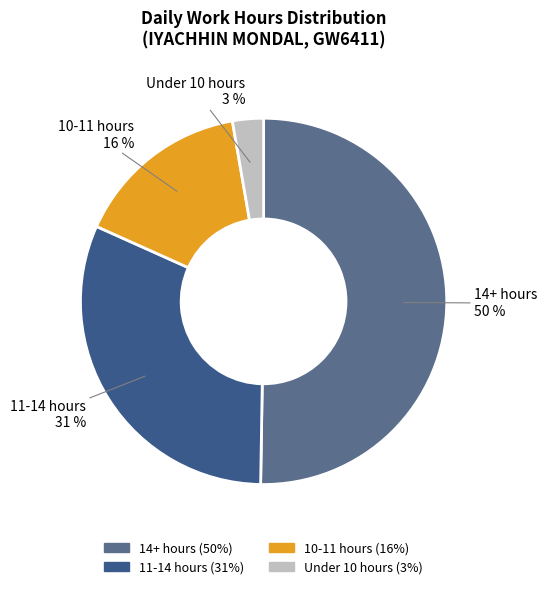

Combined, do 14+ hours and 11-14 hours account for over 50%?

Yes